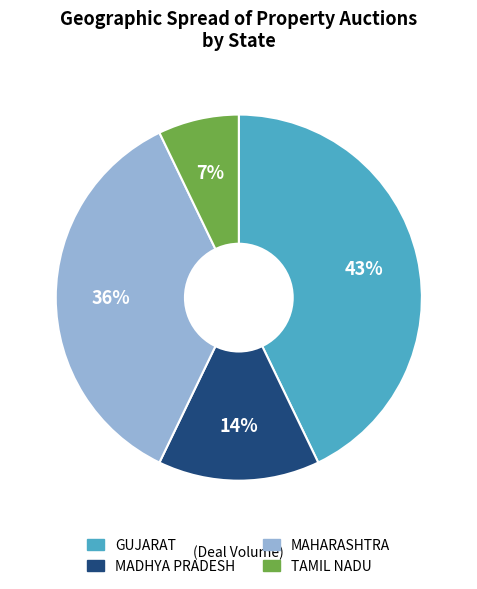

How many segments does this pie chart have?

4